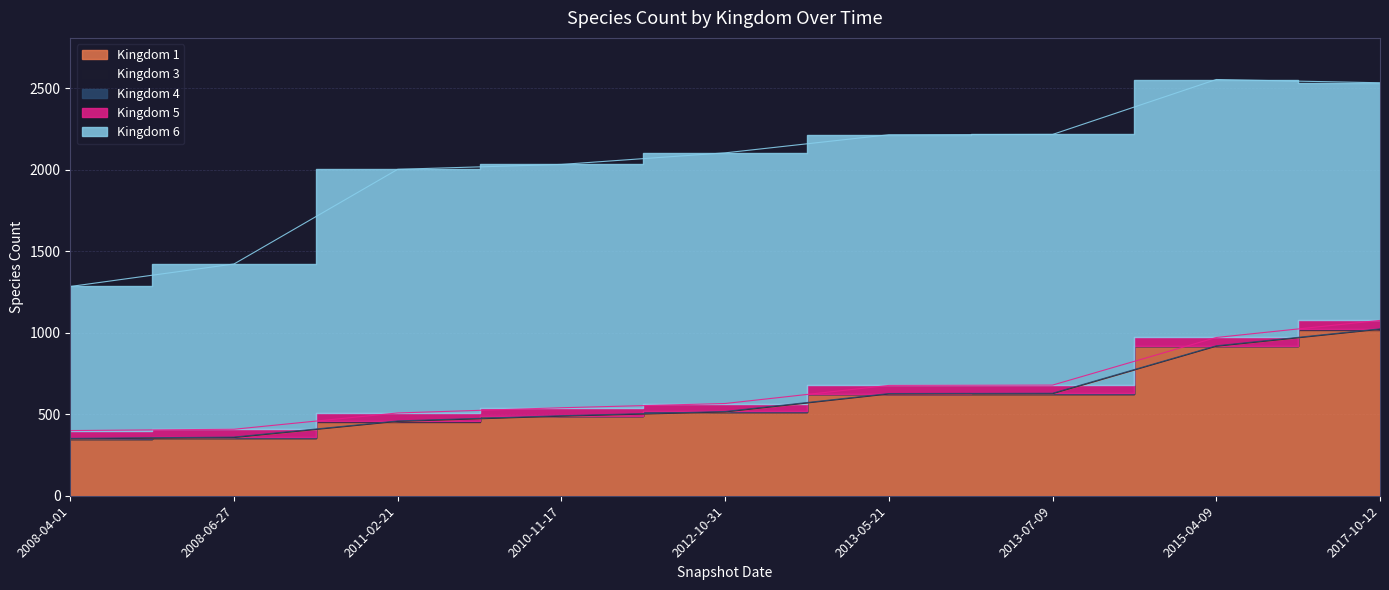

Where does the 5 series first go above 49?

2013-05-21